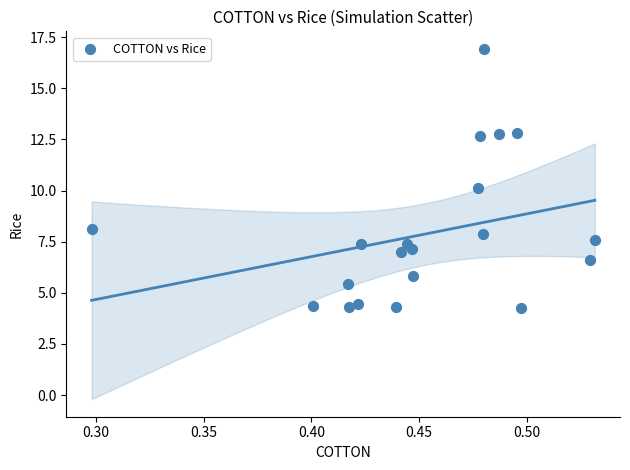

What is the range of Y values (max minus min)?

12.7